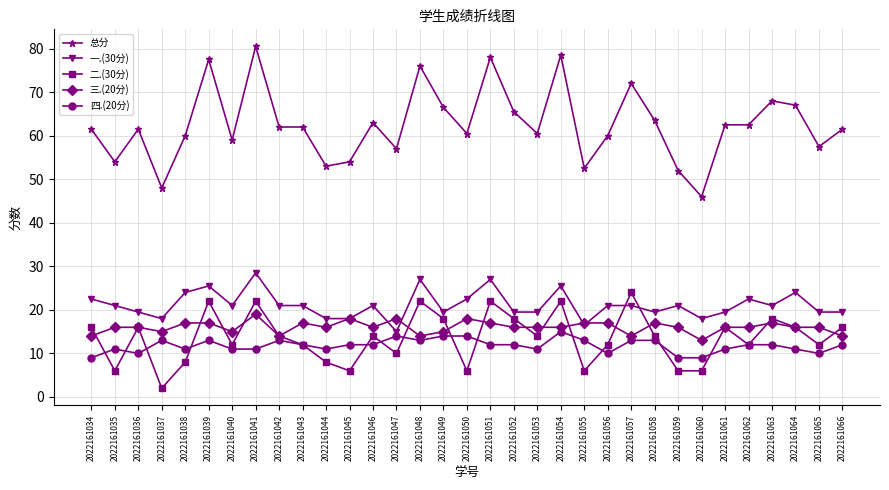

Which series has the largest range (max minus min)?

总分